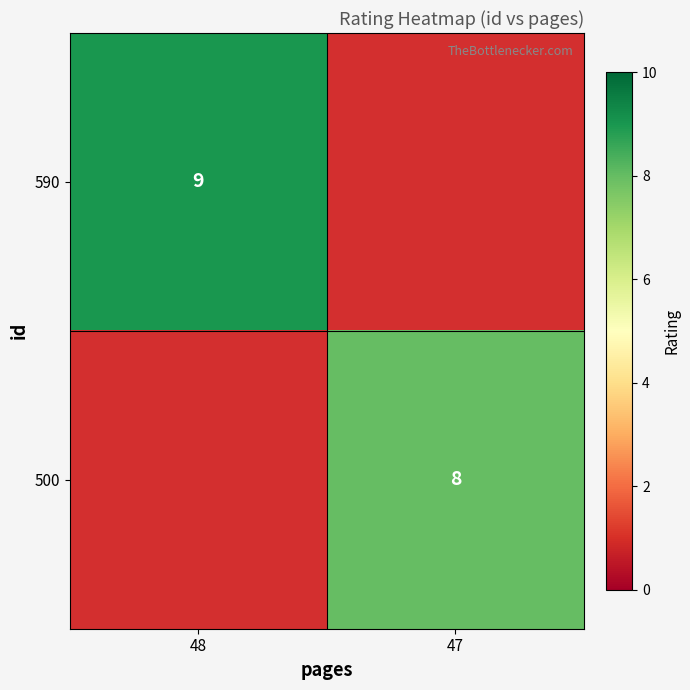

The value of 500 at 47 is 5. True or false?

False